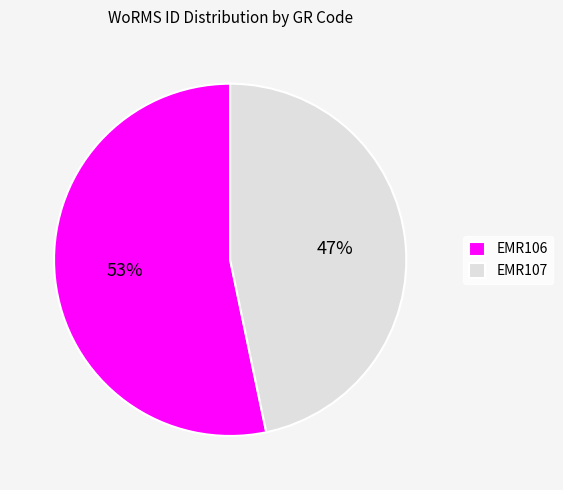

Rank the categories by value from highest to lowest.

EMR106, EMR107